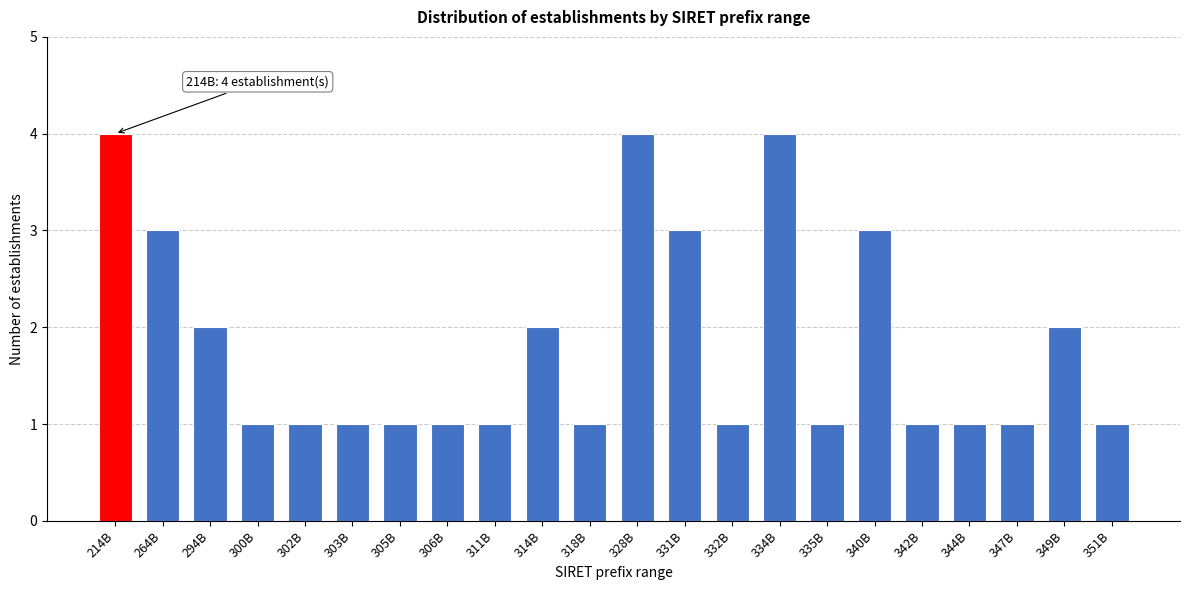

Reading right to left, what are all the values shown in this chart?

351B=1	349B=2	347B=1	344B=1	342B=1	340B=3	335B=1	334B=4	332B=1	331B=3	328B=4	318B=1	314B=2	311B=1	306B=1	305B=1	303B=1	302B=1	300B=1	294B=2	264B=3	214B=4